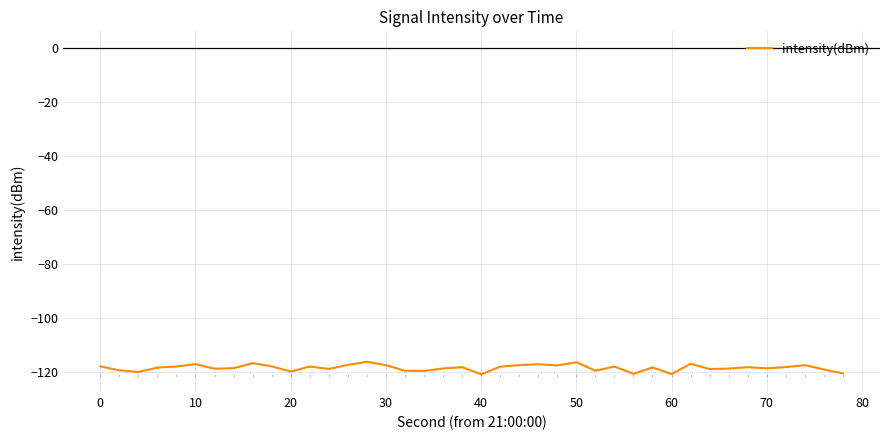

What is the maximum value shown in the chart?

-116.4